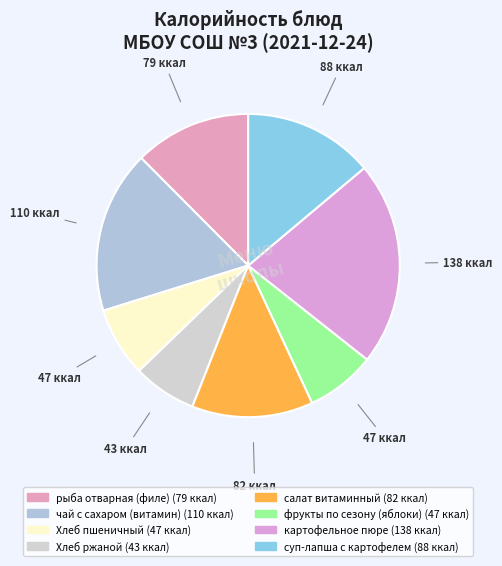

Is it true that фрукты по сезону (яблоки) is 7% of the pie?

True